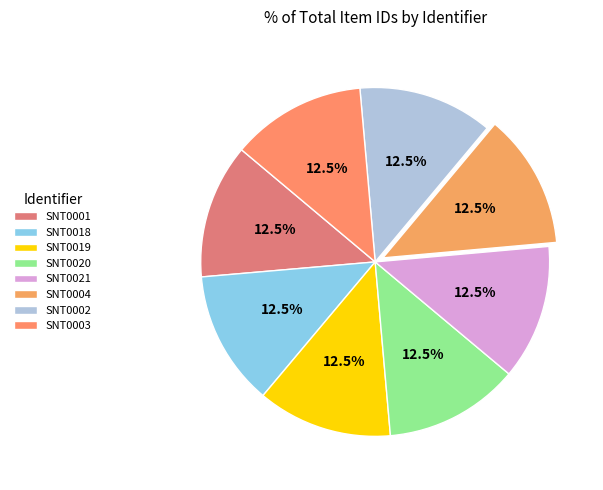

Between SNT0001 and SNT0002, which is larger?

SNT0002